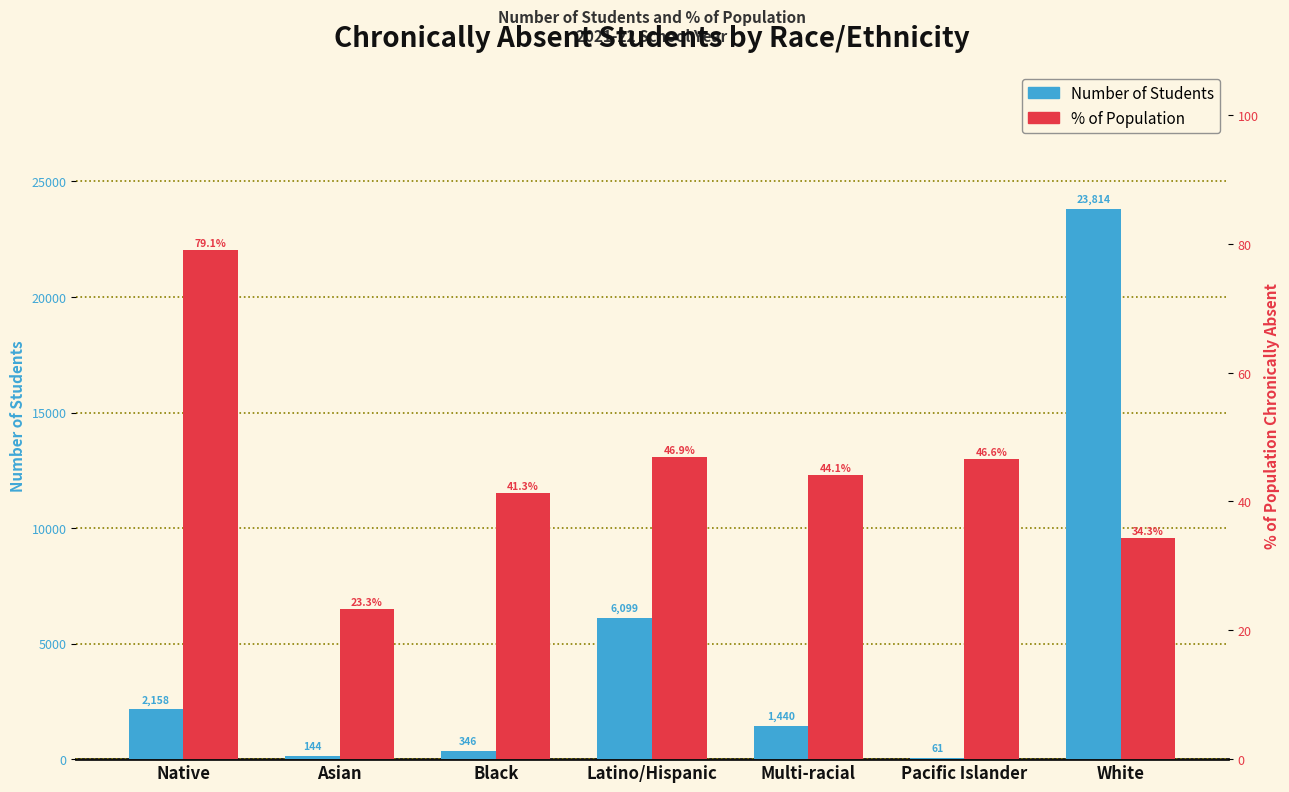

What position from the right is Multi-racial?

3